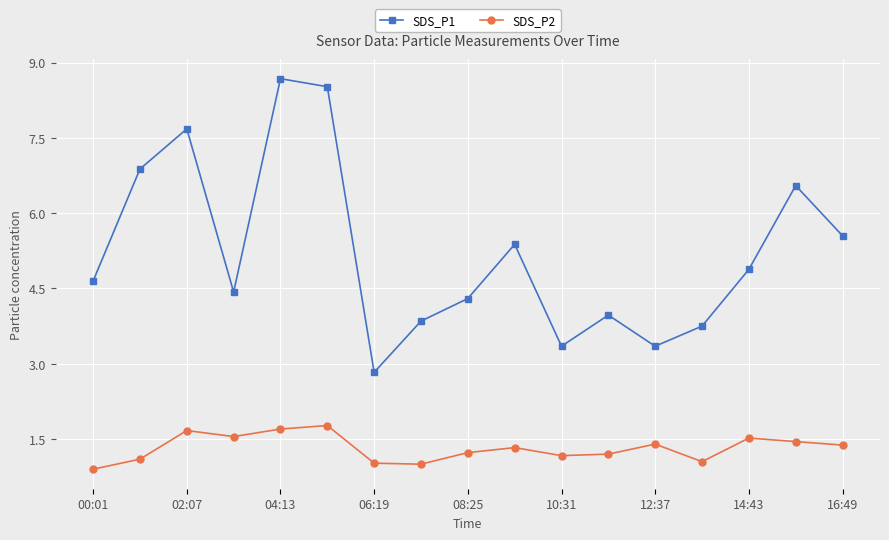

What is the minimum value shown in the chart?

0.9